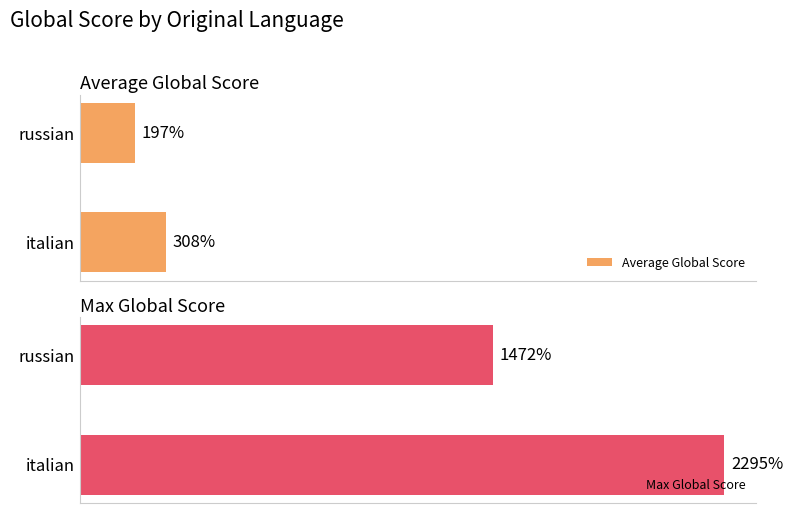

List the series in order of their peak value, lowest first.

Average Global Score, Max Global Score